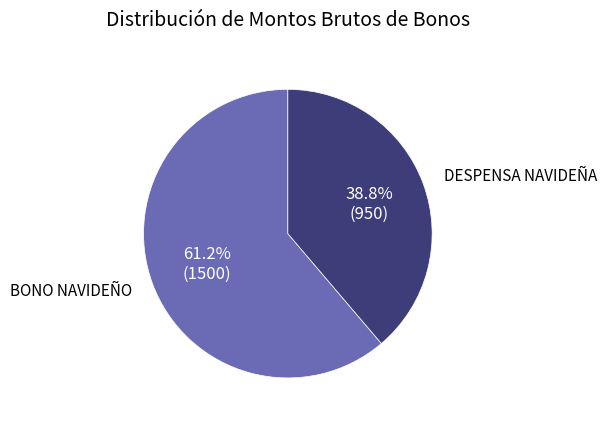

To the nearest percent, what is the difference between the largest and smallest slice percentages?

22%